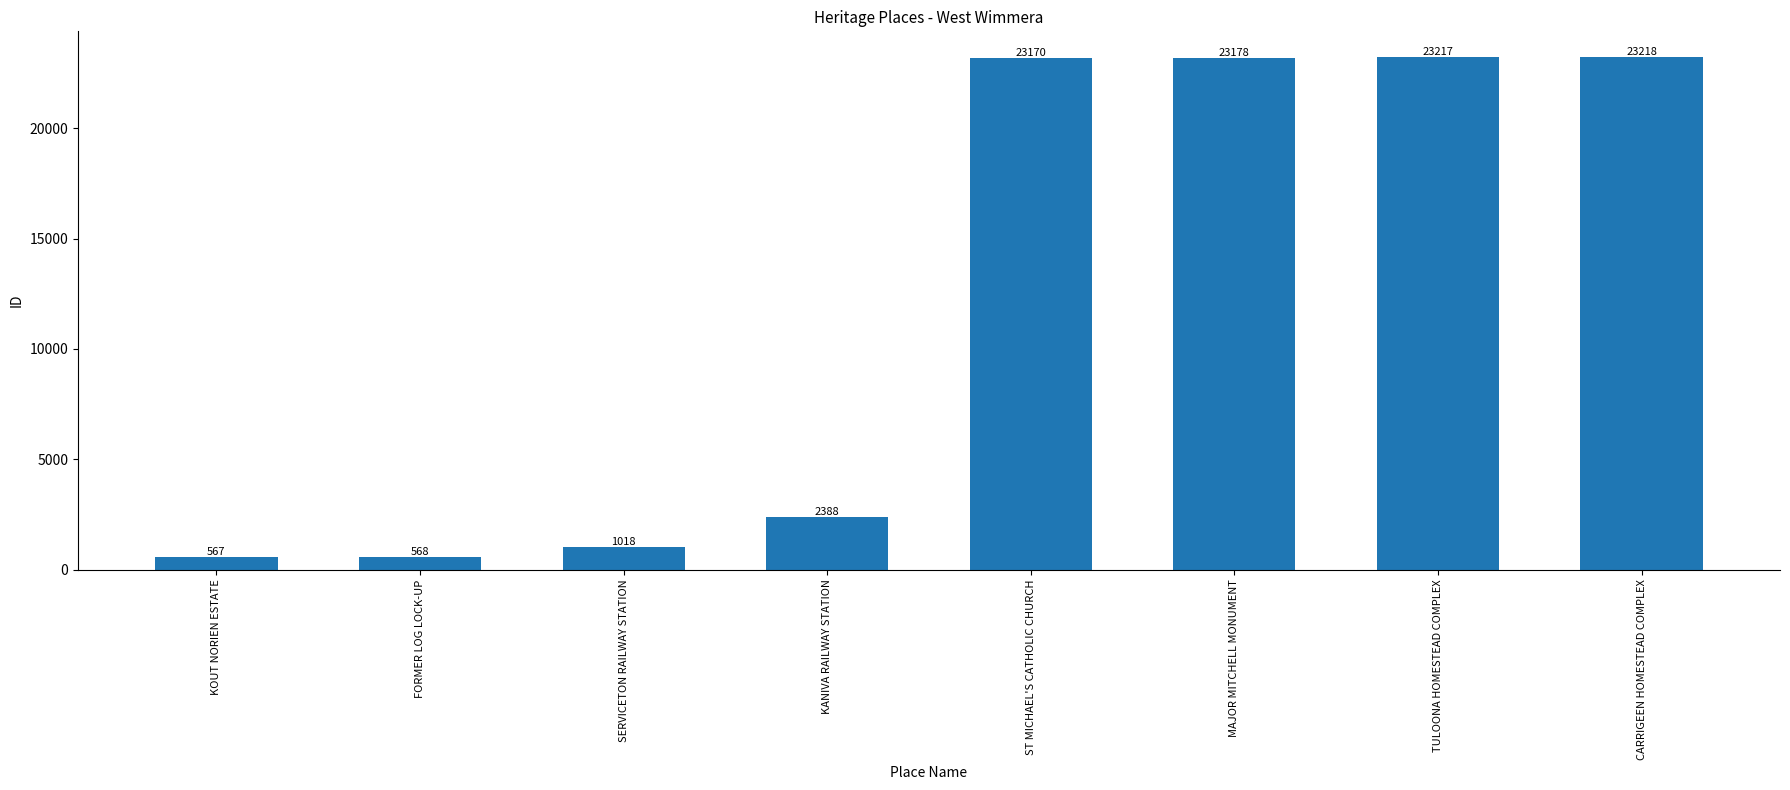

What is the sum of the values at TULOONA HOMESTEAD COMPLEX and KOUT NORIEN ESTATE?

23784